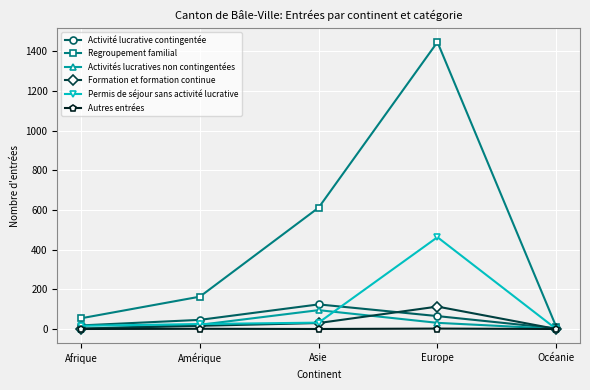

What is the total value across all series at Amérique?

272